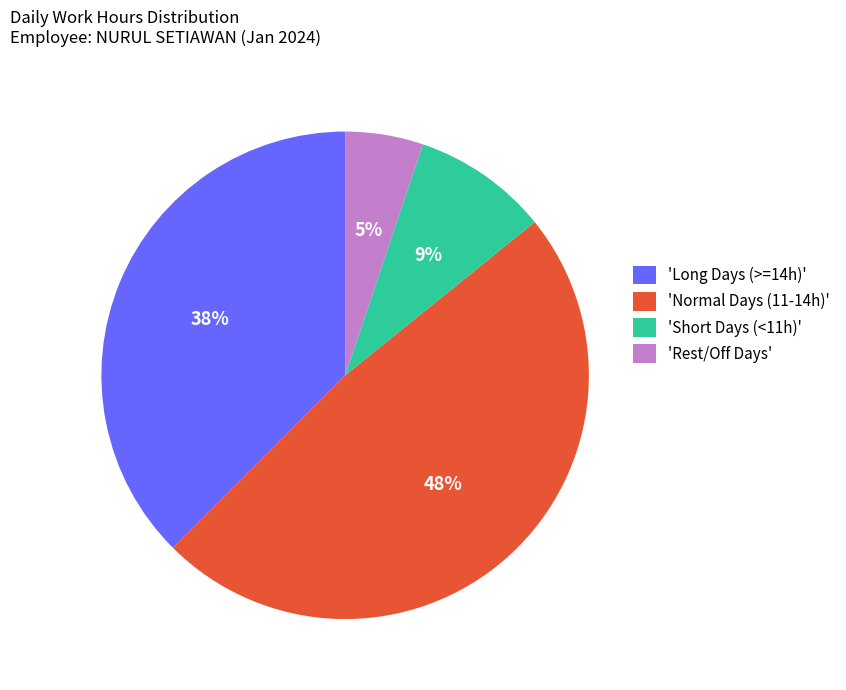

What percentage is the 'Normal Days (11-14h)' slice, to the nearest percent?

48%